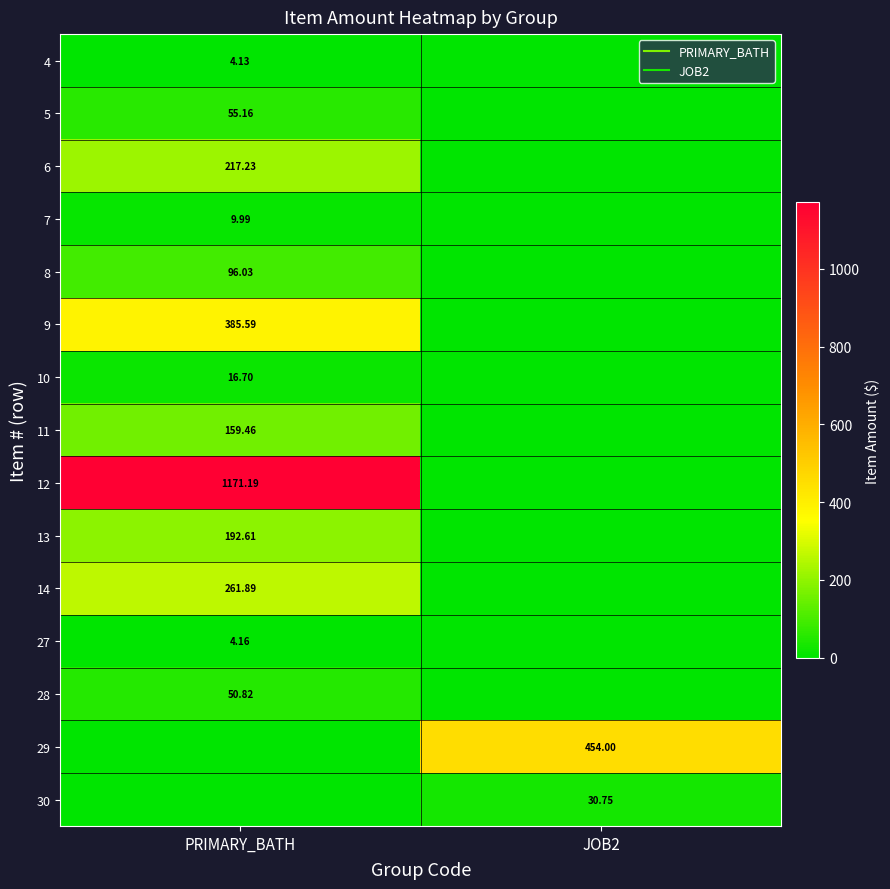

At how many categories does at least one series exceed 542?

1